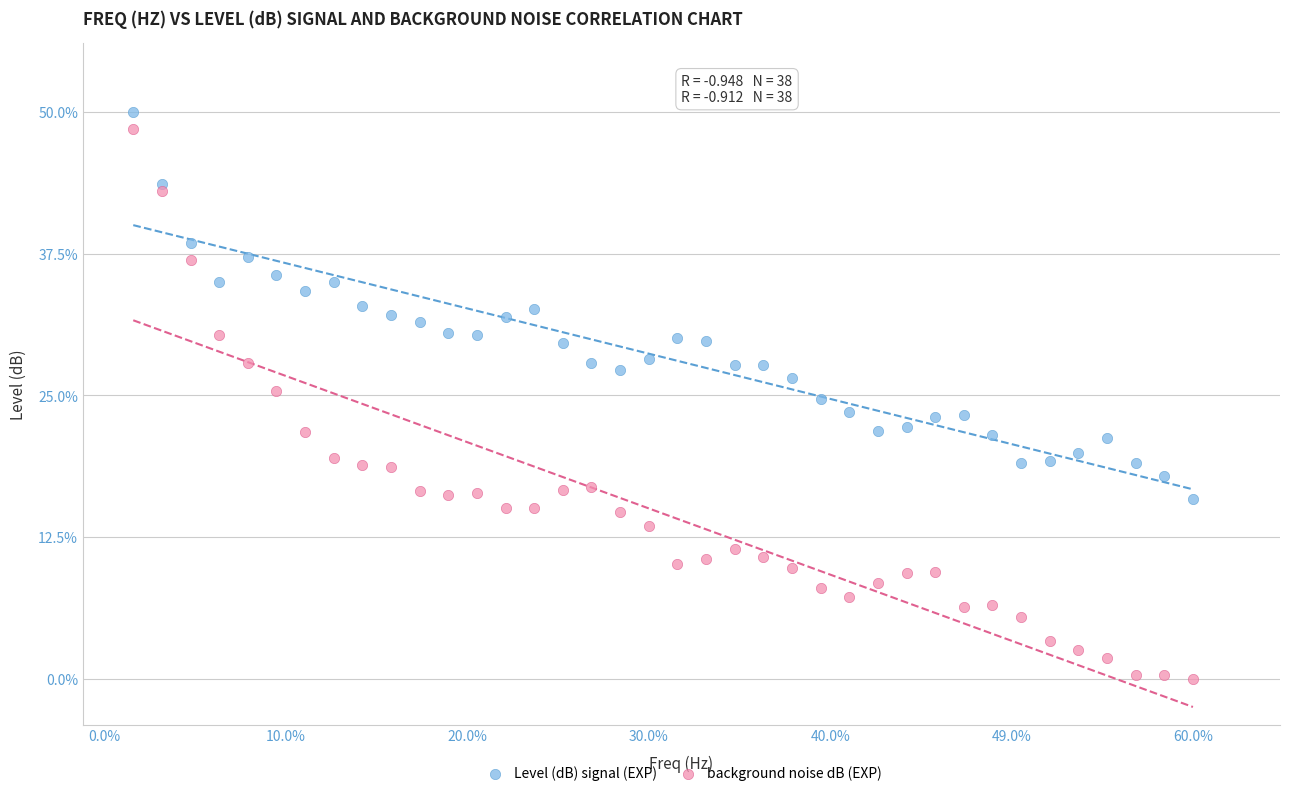

Which series reaches the maximum Y coordinate?

Level (dB) signal (EXP)